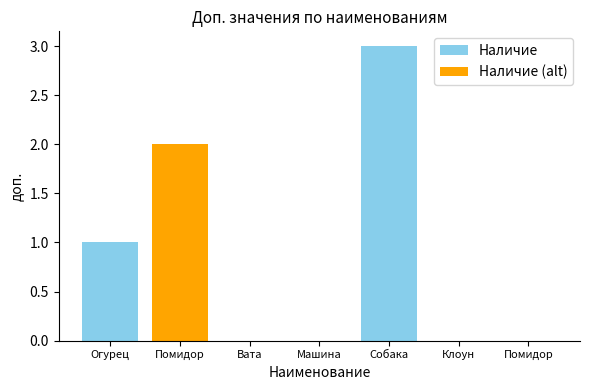

What is the difference between the second highest and minimum values?

2